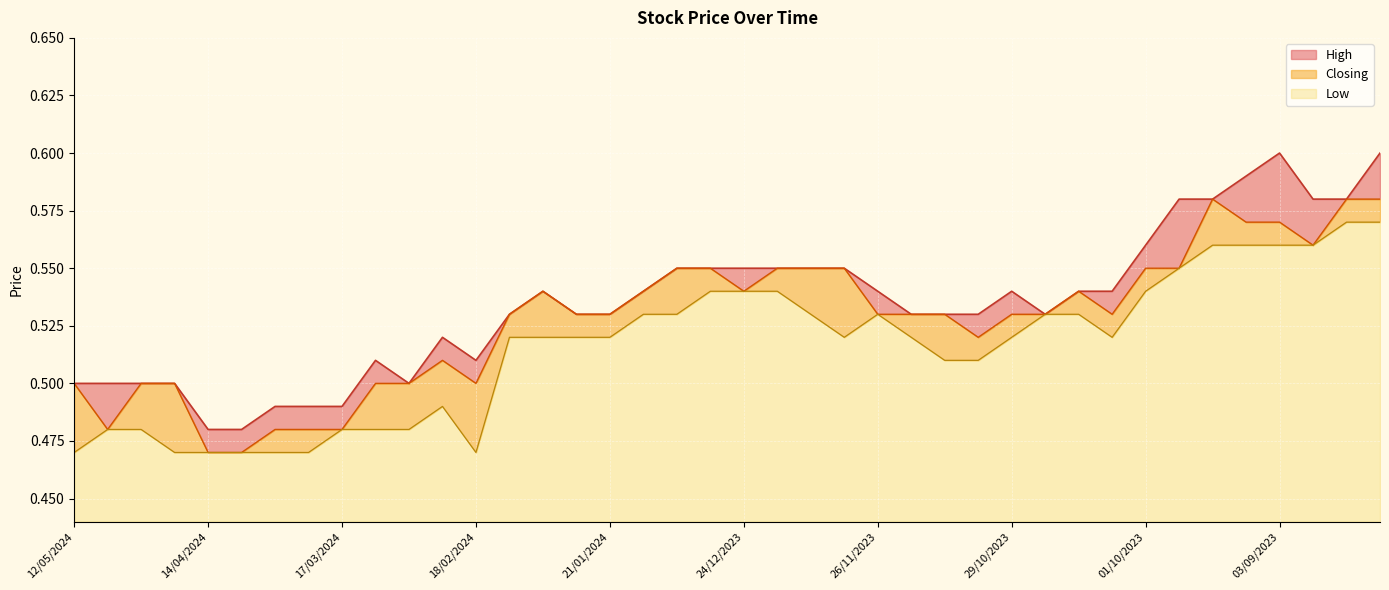

The High series shows 0.9 at 15/10/2023. True or false?

False